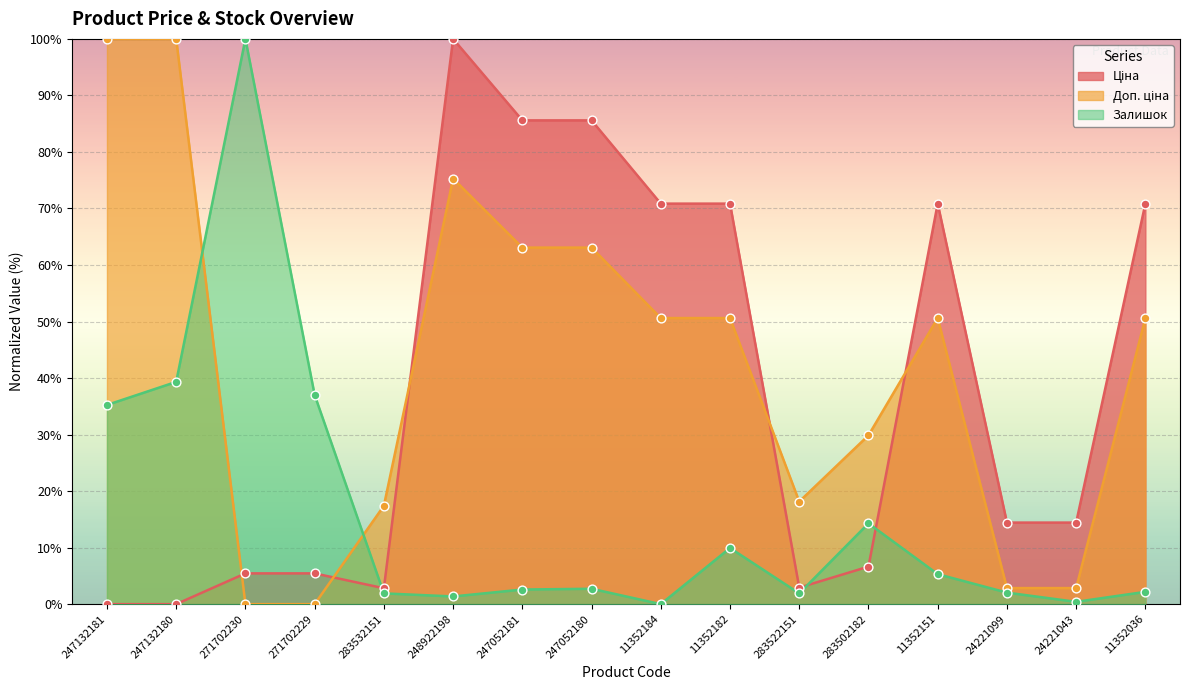

Is the value of Залишок at 24221043 greater than the value of Доп. ціна at 11352036?

No